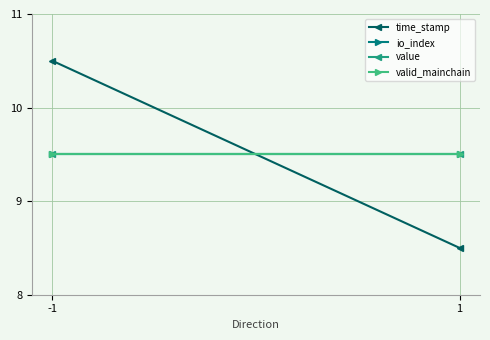

Rank the series by their maximum value, from lowest to highest.

io_index, value, valid_mainchain, time_stamp